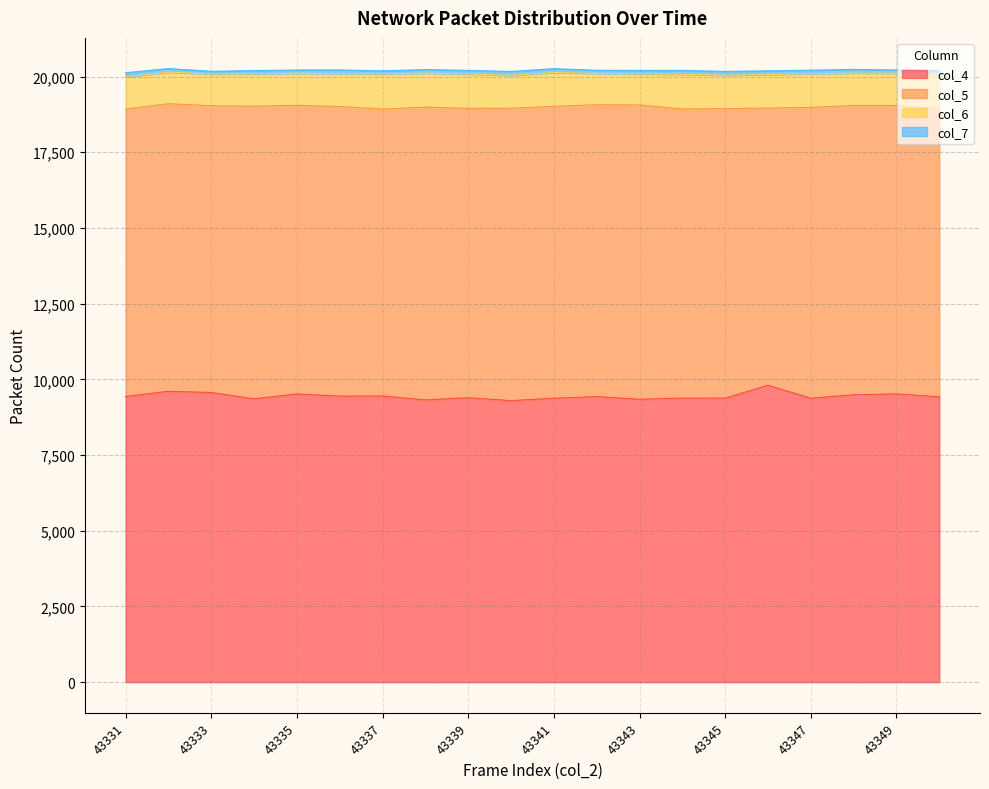

True or false: col_7 and col_6 intersect in this chart.

False